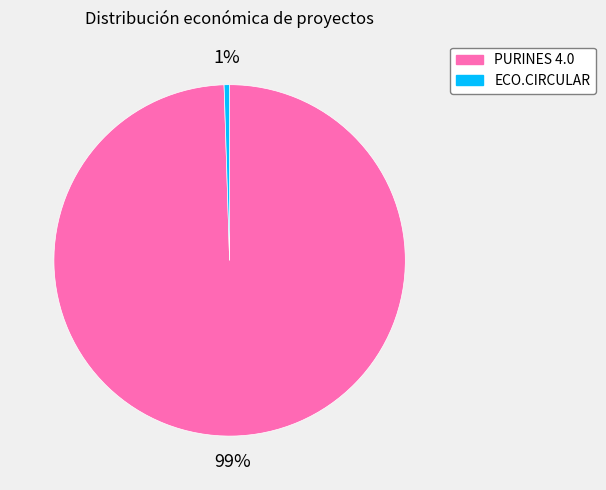

What is the majority slice?

PURINES 4.0